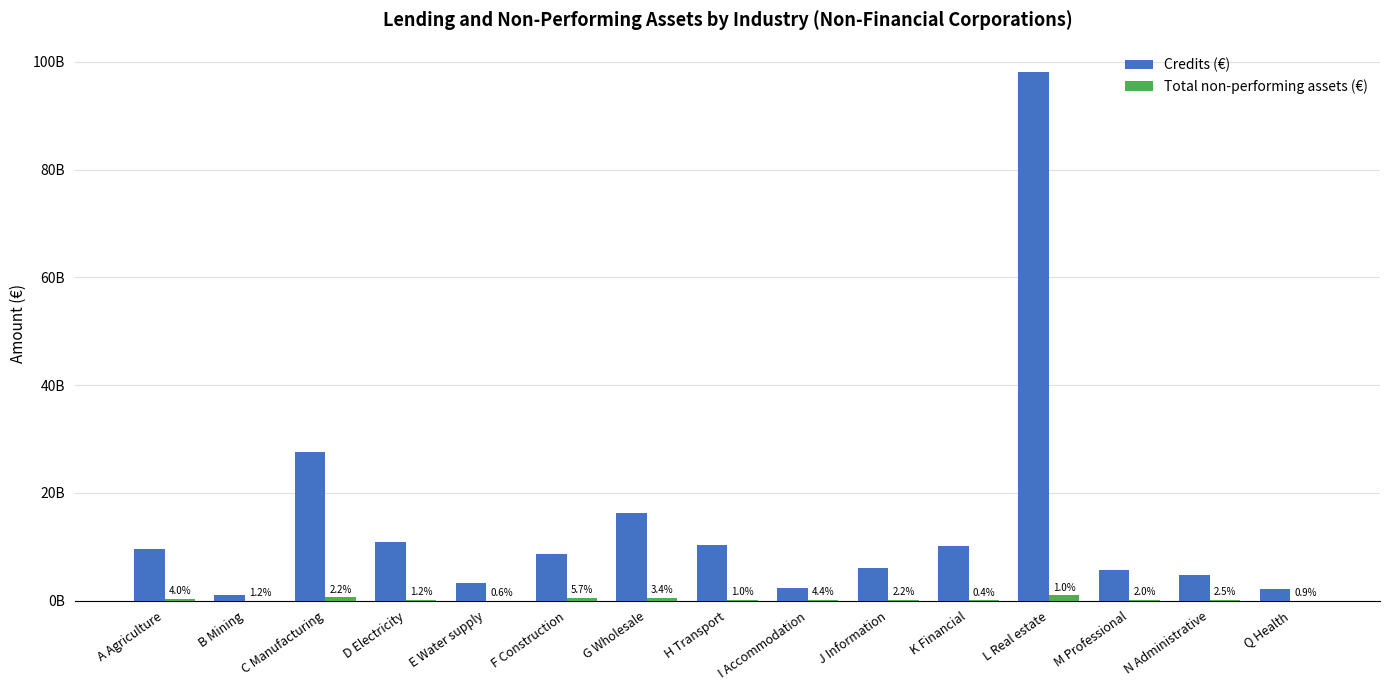

Does the chart contain stacked bars?

No